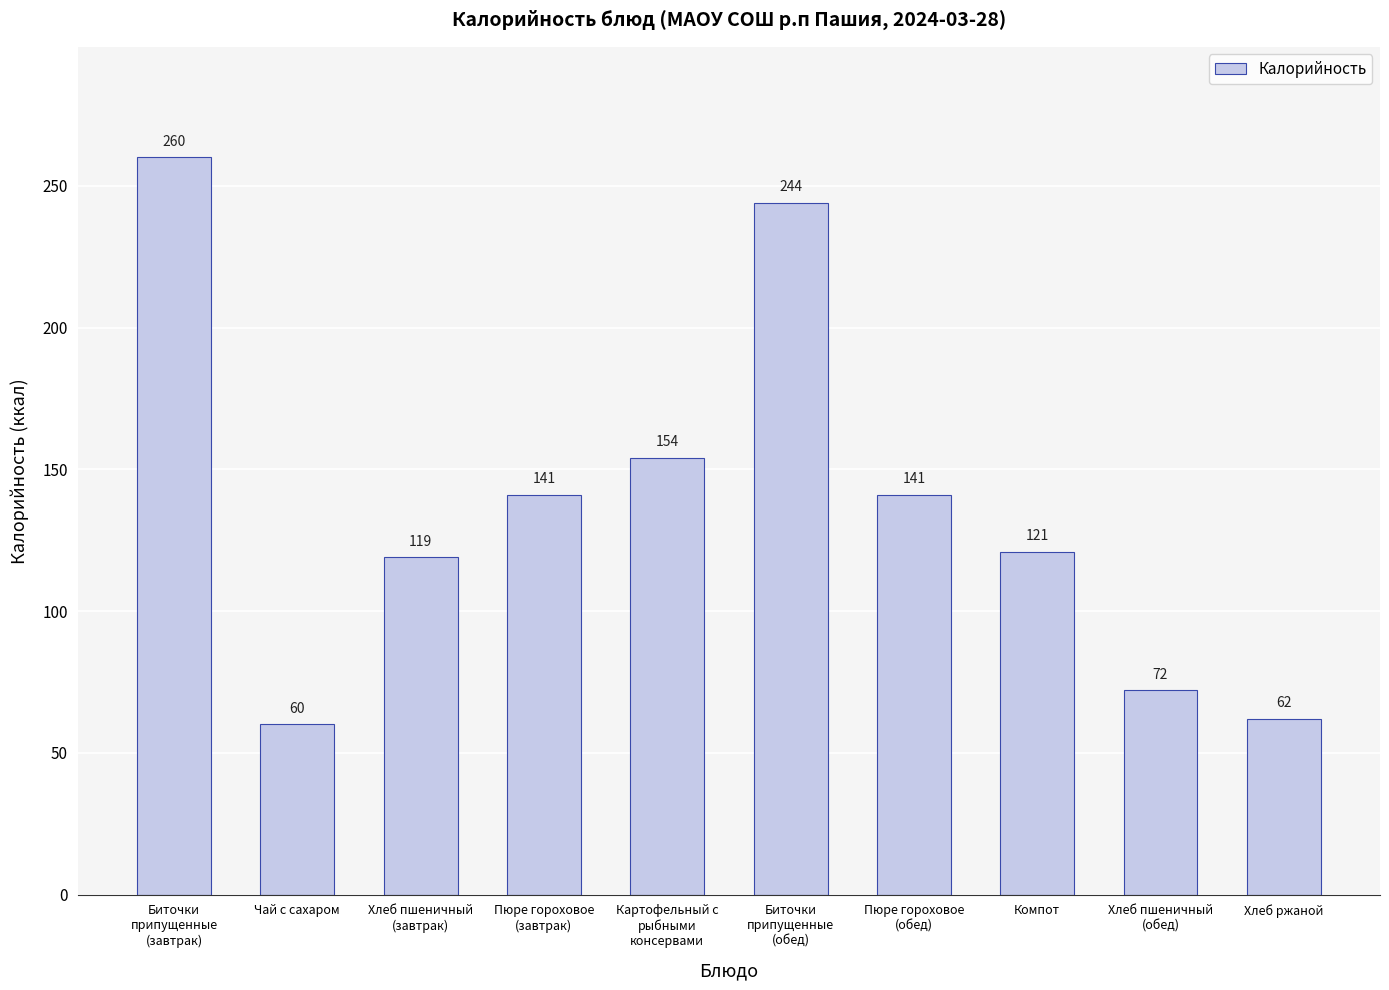

Approximately how many times larger is the value at Хлеб пшеничный
(обед) compared to Пюре гороховое
(завтрак)?

0.5